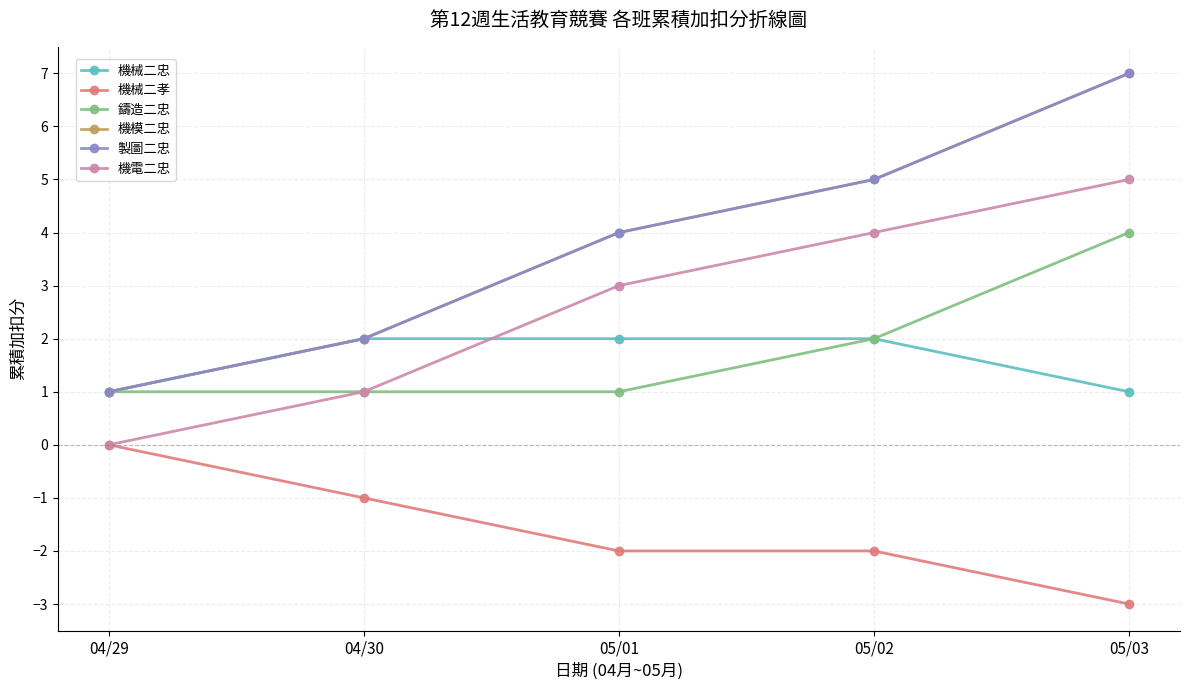

At which category is the sum across all series the highest?

05/03